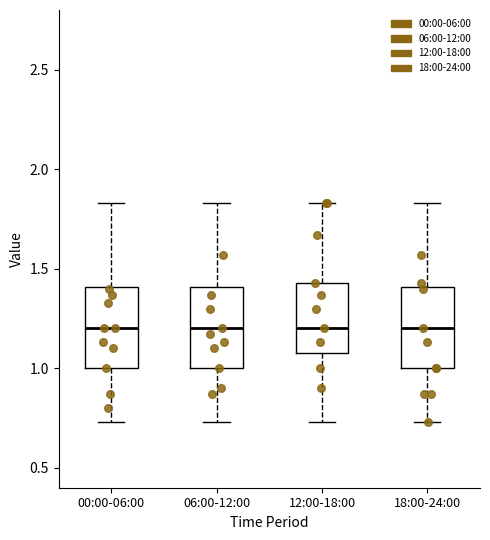

Where does the upper whisker of the box for 06:00-12:00 end on the y-axis? The values are not printed on the chart, so give them approximately, as read against the axis.

1.85